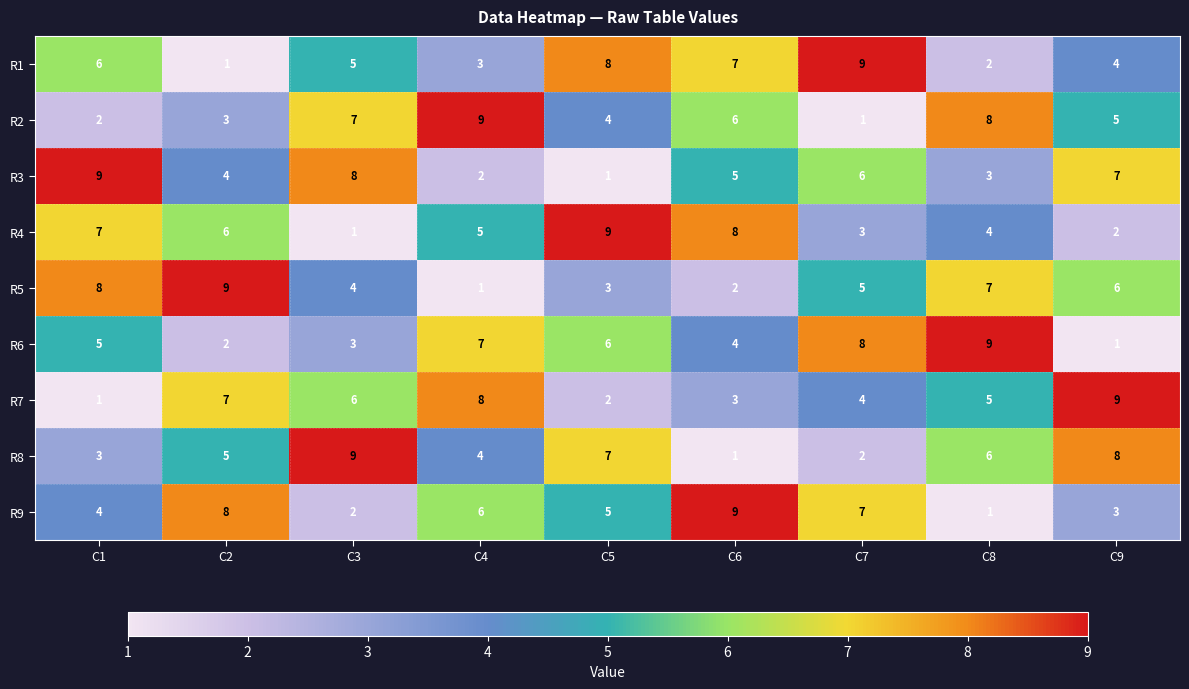

How many series are shown in this chart?

9